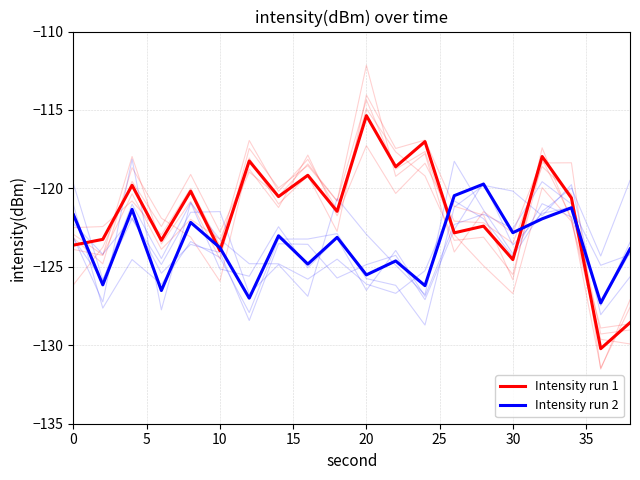

True or false: Intensity run 2 has more than 0 points higher than both neighbors.

True